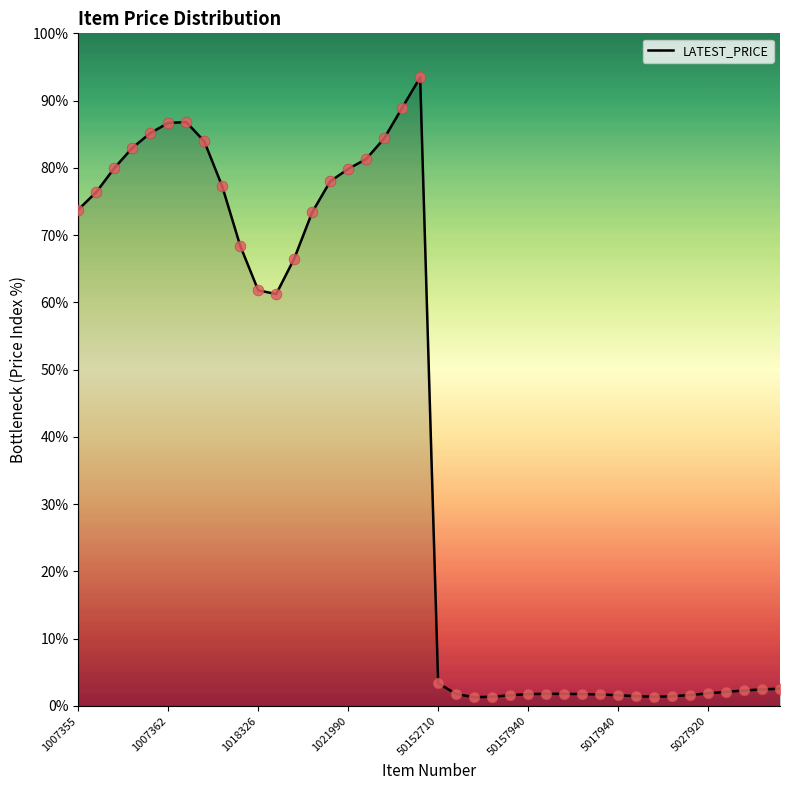

What is the maximum value shown in the chart?

93.4